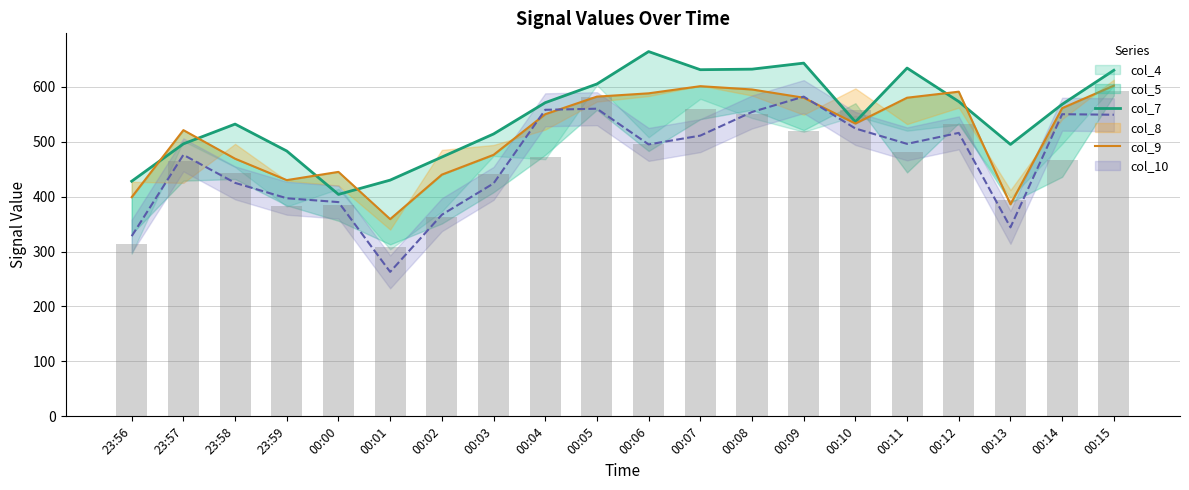

What position from the right is 00:12?

4